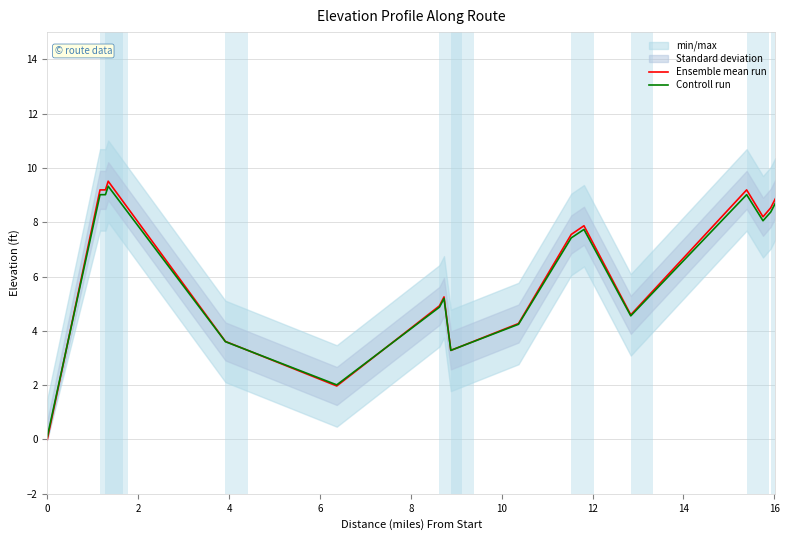

What is the highest value of the Ensemble mean run series?

9.5